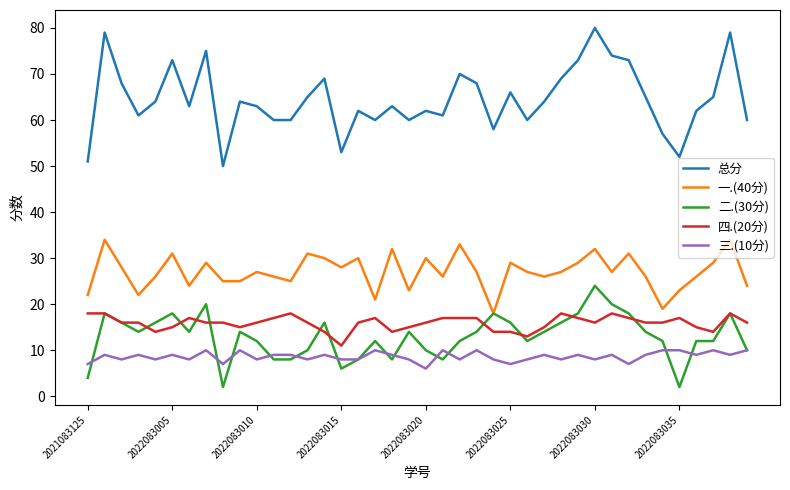

True or false: 四.(20分) and 三.(10分) intersect in this chart.

False